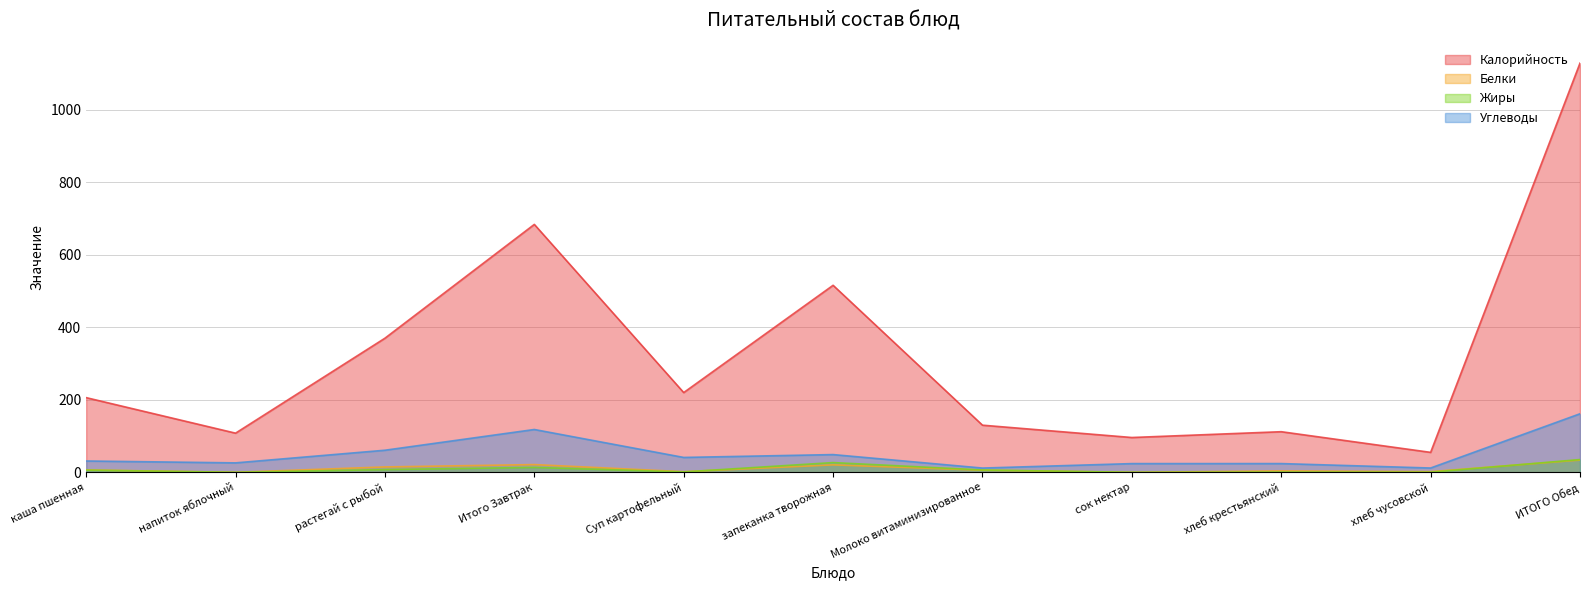

Rank the categories by Белки value from lowest to highest.

напиток яблочный, сок нектар, Суп картофельный, хлеб чусовской, хлеб крестьянский, Молоко витаминизированное, каша пшенная, растегай с рыбой, запеканка творожная, Итого Завтрак, ИТОГО Обед